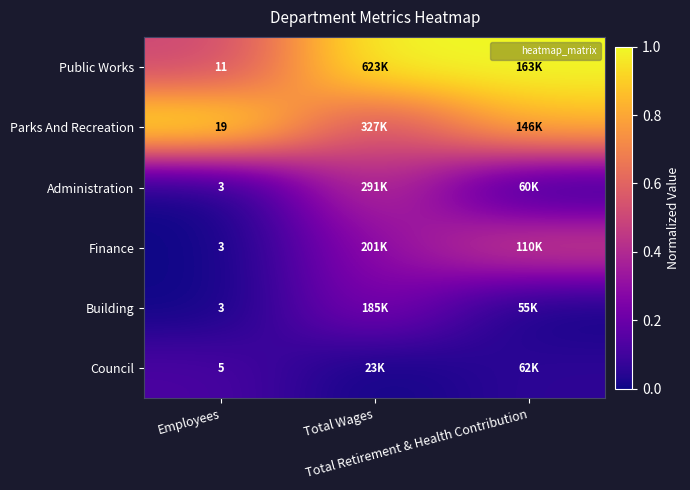

List the labels in order of Parks And Recreation value, smallest first.

Total Wages, Total Retirement & Health Contribution, Employees